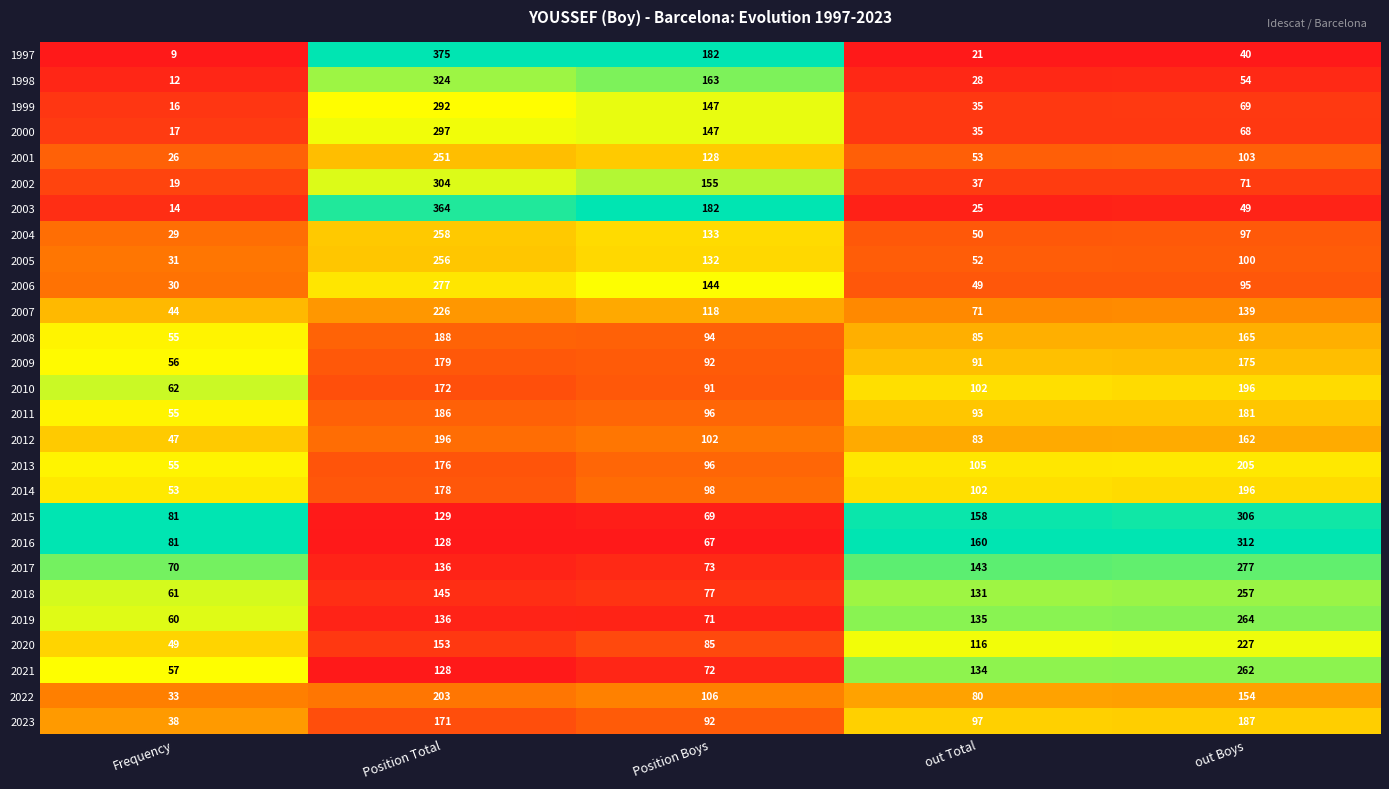

The value of 2020 at Frequency is 84. True or false?

False